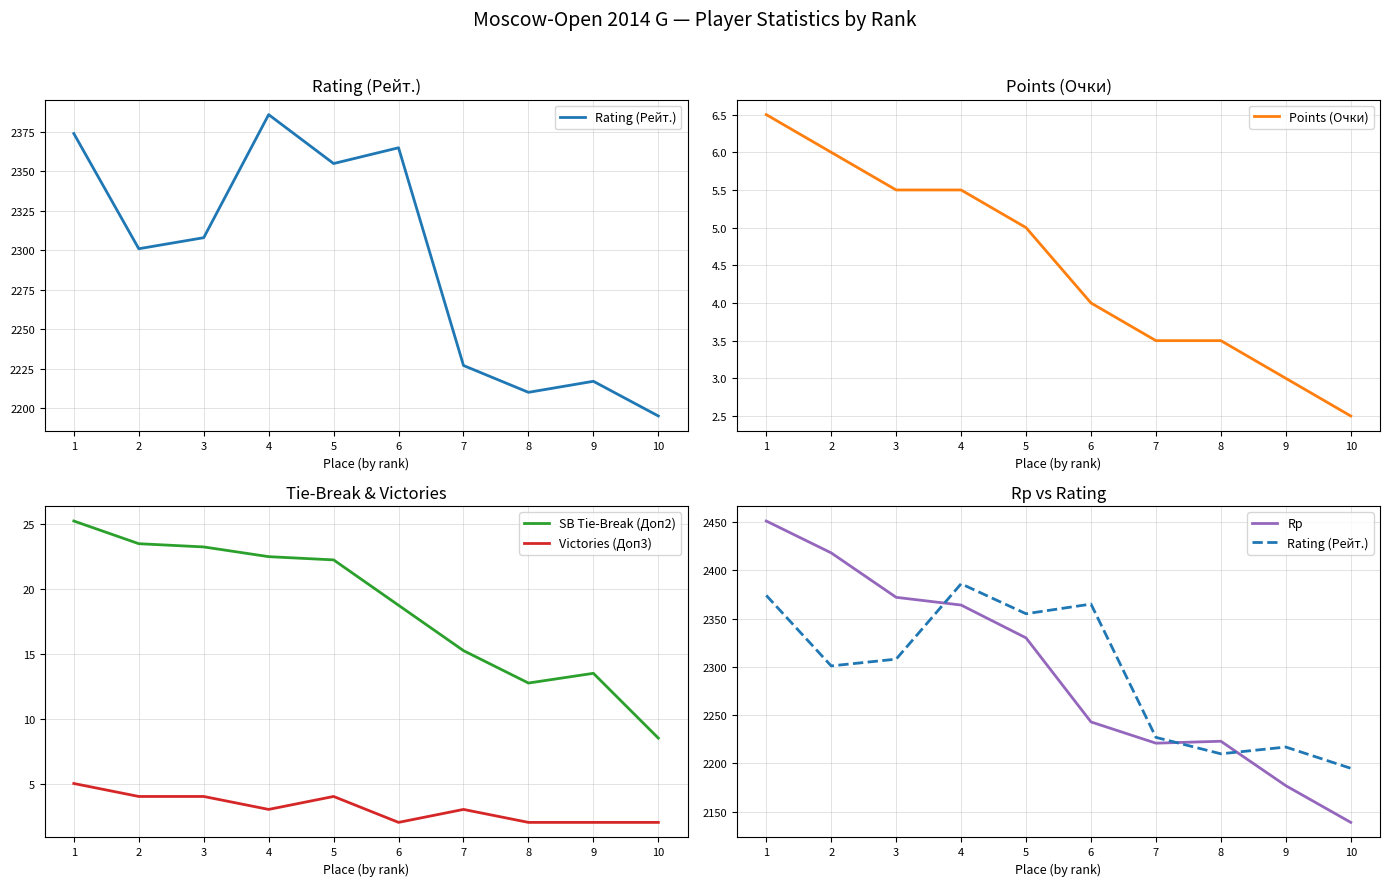

Which series has the widest spread of values?

Rp